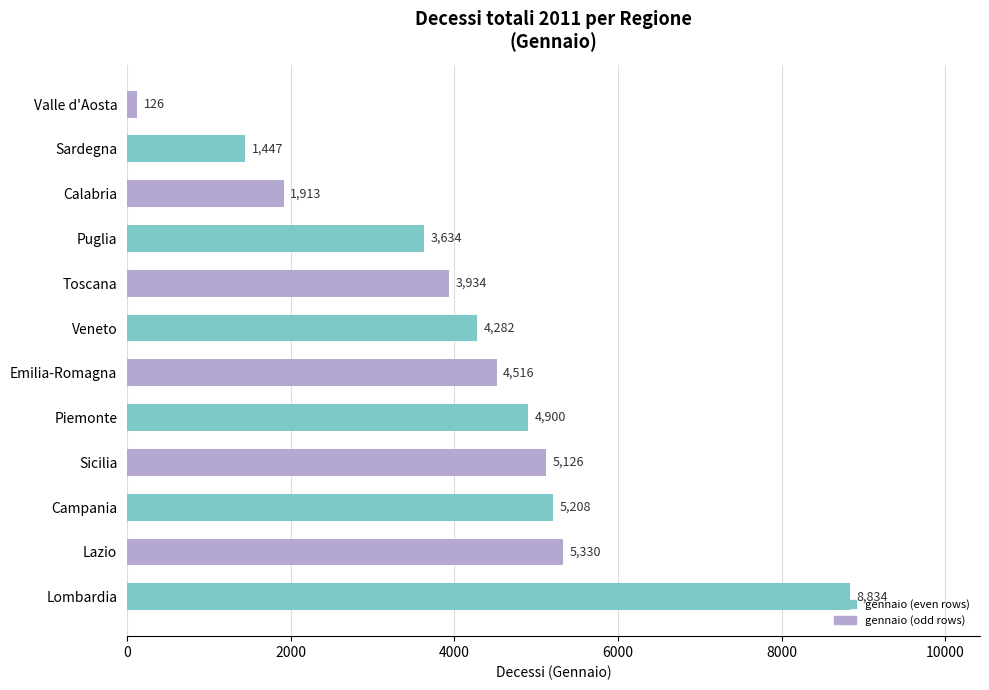

How many values are below 4516?

6